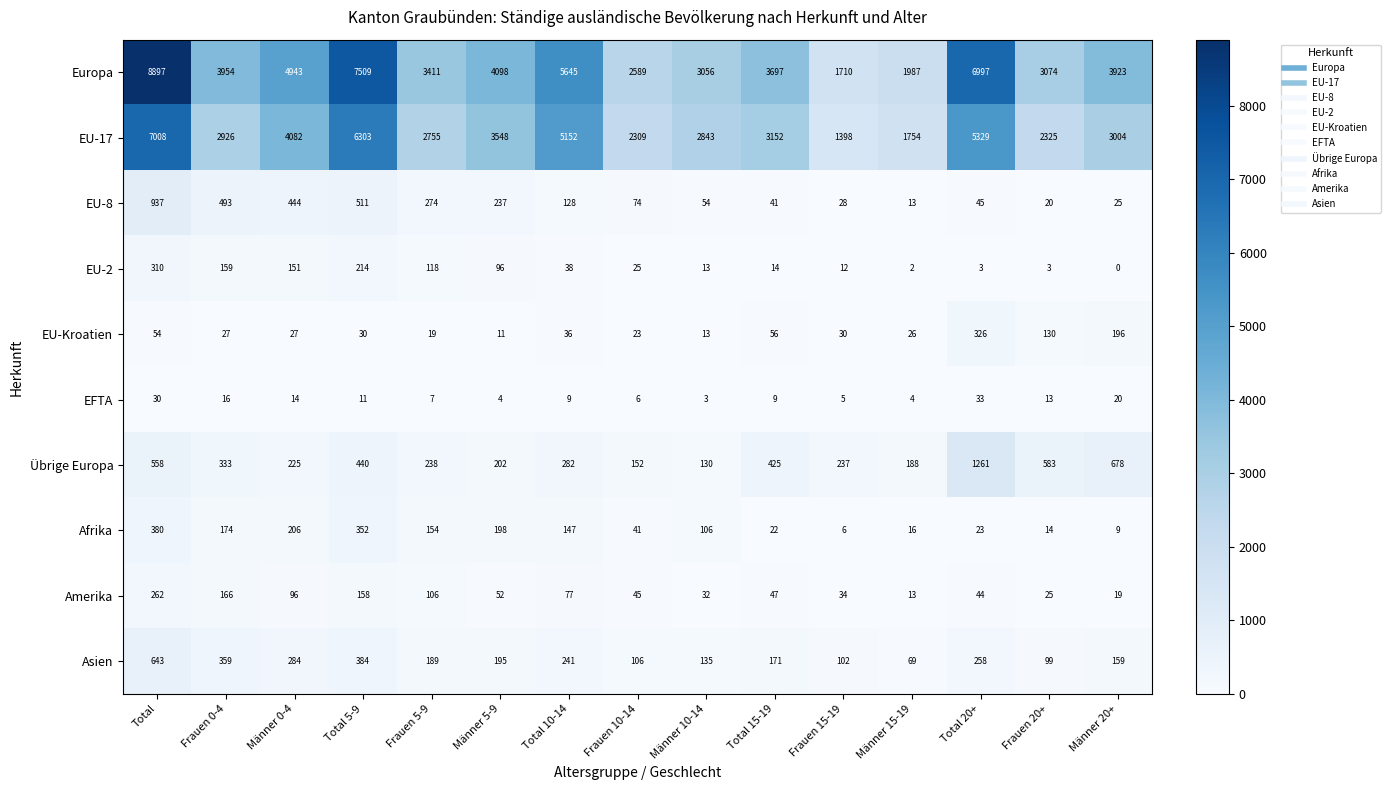

True or false: EU-2 has a value of 534 at Total.

False